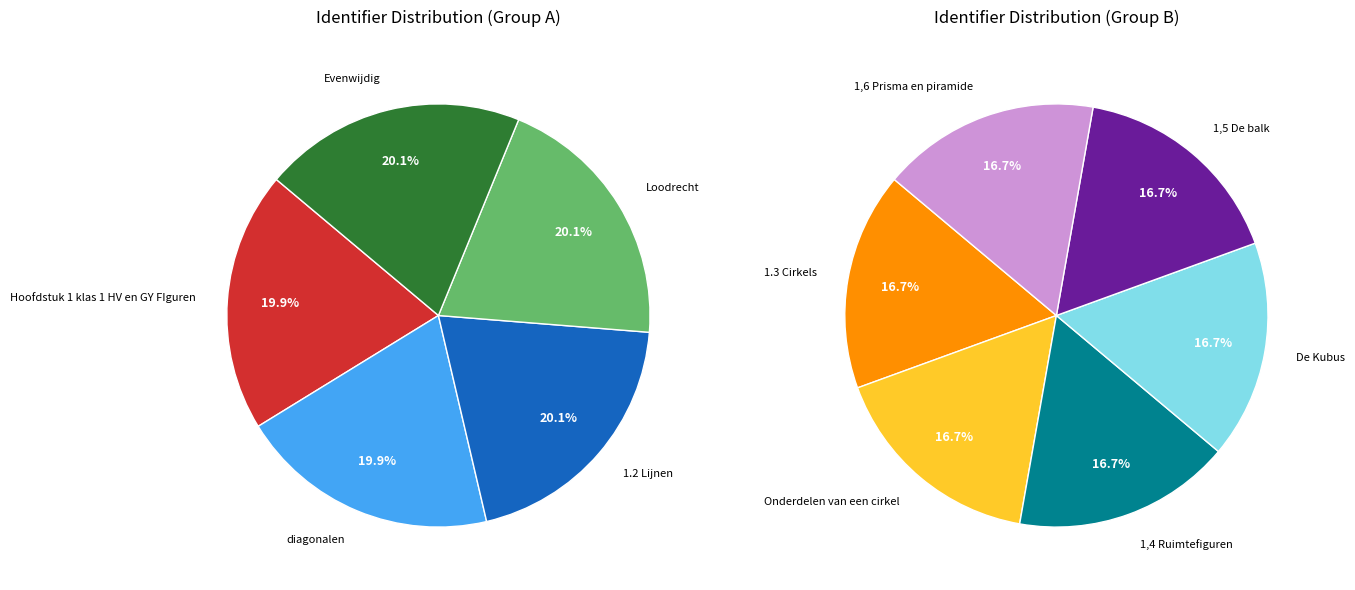

Is it true that 1,6 Prisma en piramide is 22% of the pie?

False